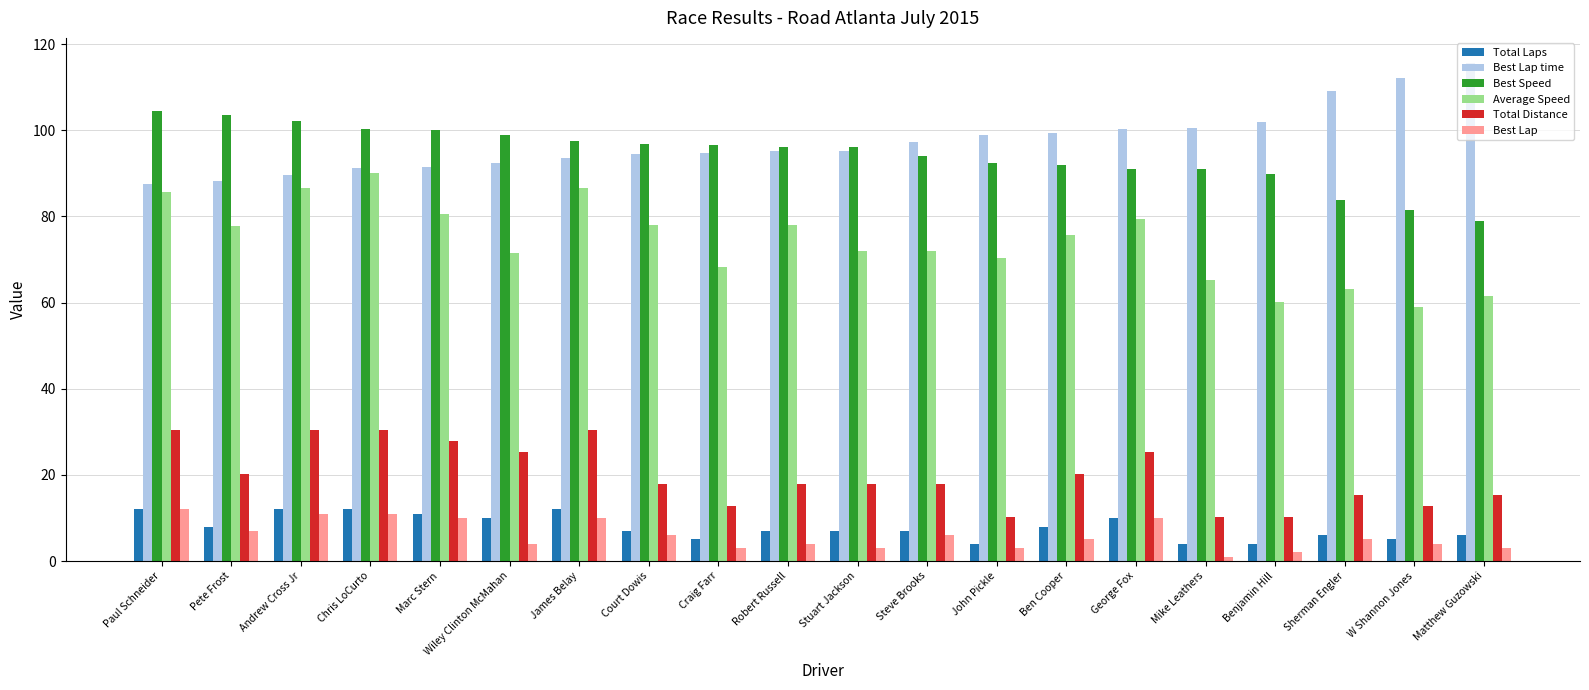

What is the average value of the Average Speed series?

74.1